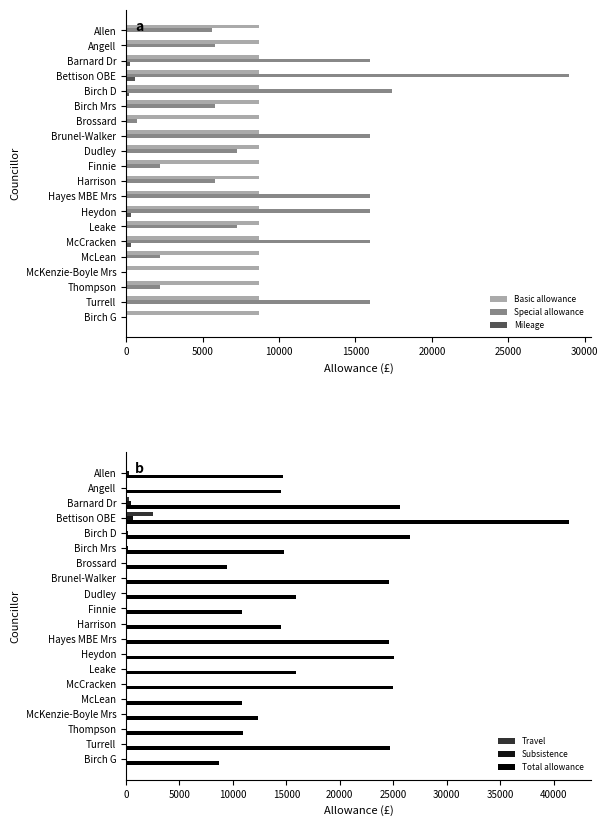

What are all the series names shown in the legend?

Basic allowance, Special allowance, Mileage, Travel, Subsistence, Total allowance